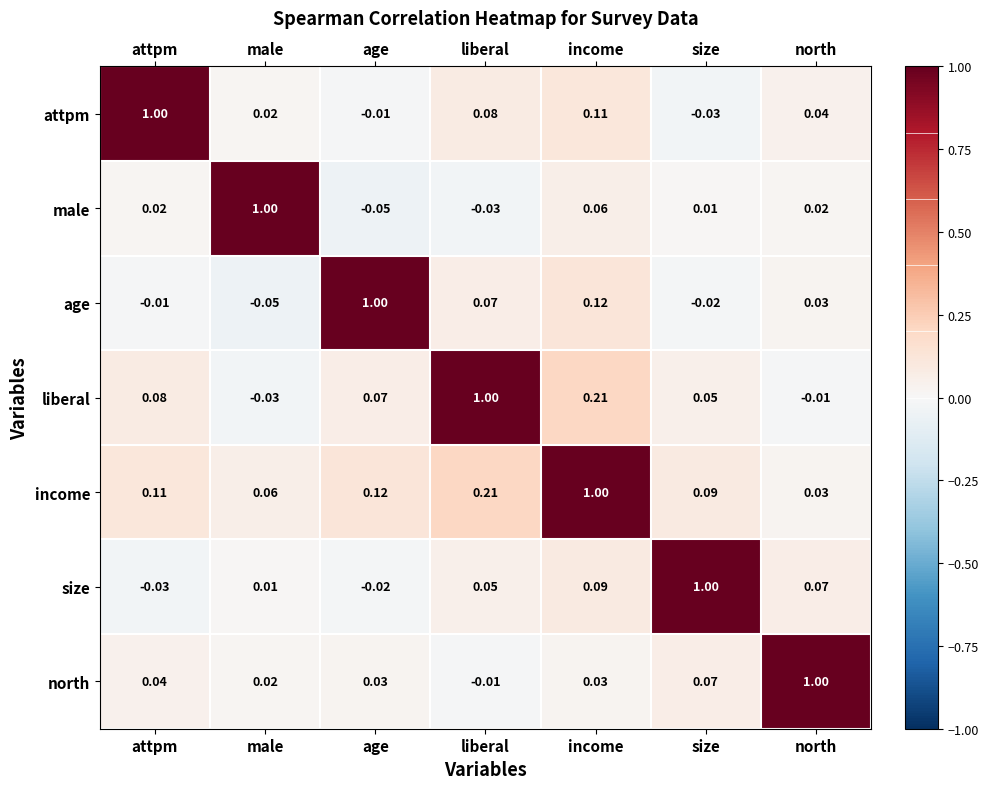

At size, list the series in order from largest to smallest.

size, income, north, liberal, male, age, attpm